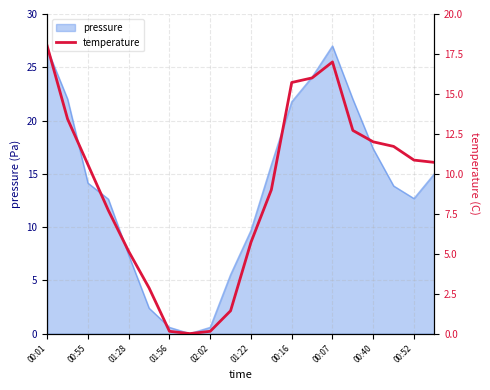

The pressure series shows 3.6 at 01:22. True or false?

False